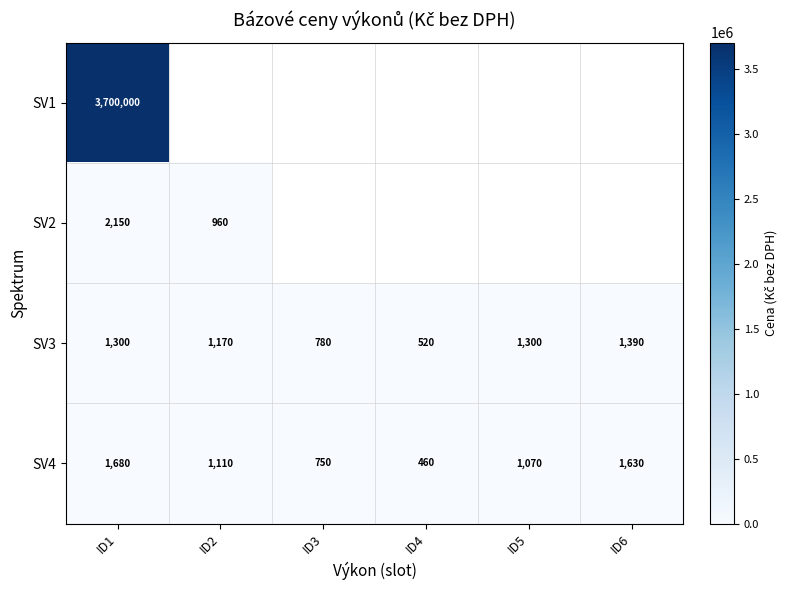

The value of SV2 at ID1 is 1335.0. True or false?

False